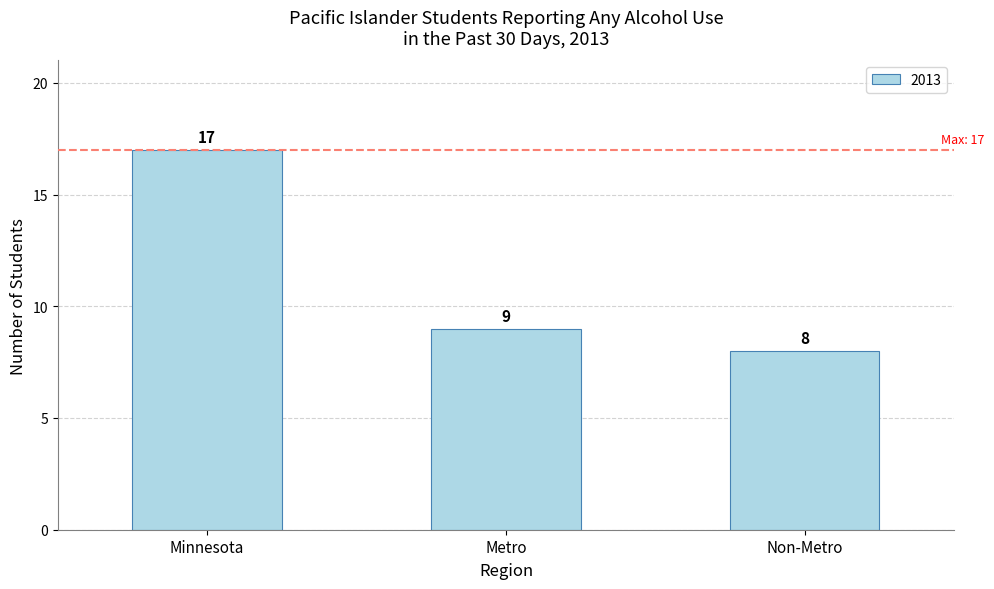

What is the sum of the values at Metro and Non-Metro?

17